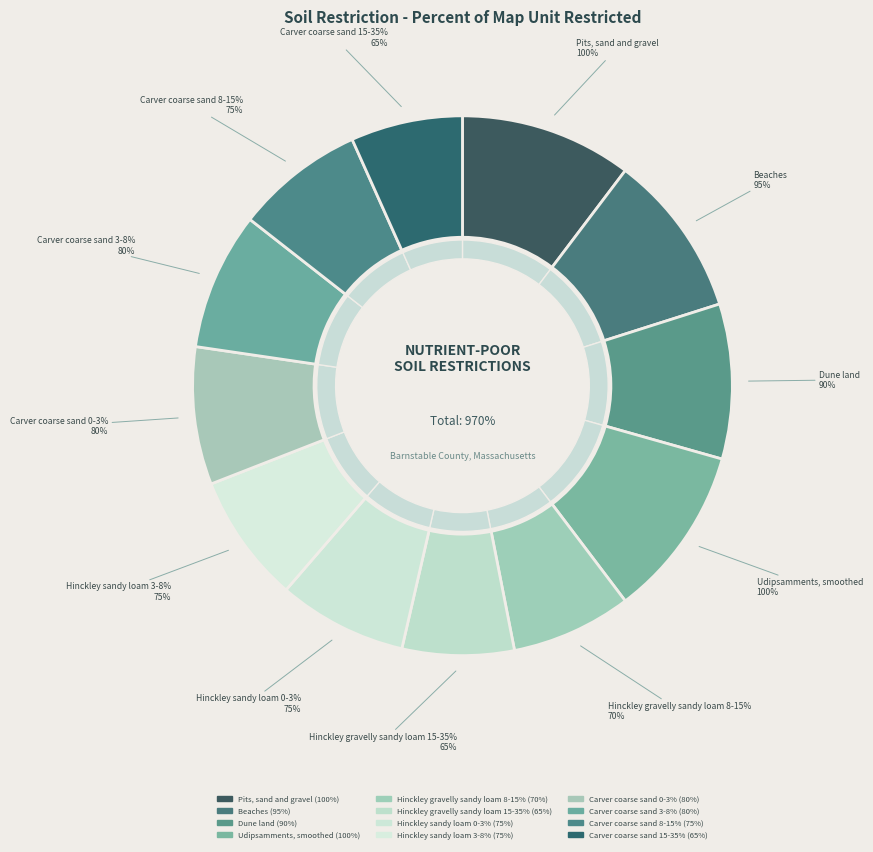

How many slices are in this pie chart?

12